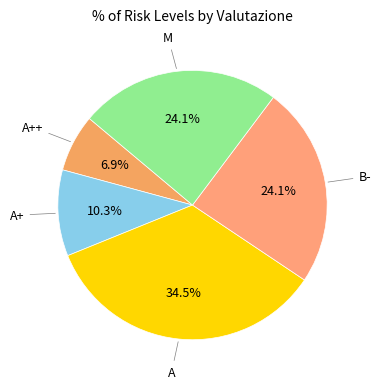

Count the number of slices in the pie.

5